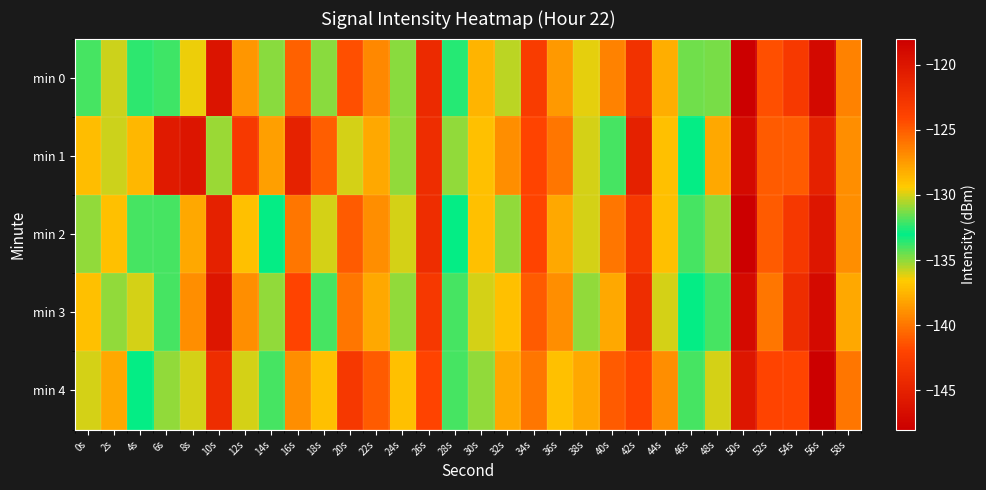

Reading left to right, list all the values displayed in this chart.

min 0: 0s=-134.0	2s=-130.2	4s=-133.7	6s=-133.8	8s=-129.7	10s=-119.8	12s=-138.7	14s=-134.9	16s=-125.2	18s=-131.0	20s=-124.5	22s=-126.8	24s=-134.9	26s=-121.8	28s=-132.5	30s=-128.5	32s=-130.4	34s=-123.4	36s=-127.5	38s=-129.8	40s=-139.5	42s=-122.5	44s=-128.3	46s=-131.4	48s=-131.3	50s=-118.0	52s=-124.5	54s=-142.9	56s=-147.1	58s=-126.5
min 1: 0s=-128.8	2s=-130.1	4s=-128.6	6s=-120.4	8s=-146.0	10s=-130.9	12s=-123.0	14s=-127.7	16s=-121.1	18s=-125.1	20s=-130.0	22s=-128.0	24s=-135.0	26s=-122.0	28s=-131.0	30s=-129.0	32s=-127.0	34s=-124.0	36s=-126.0	38s=-130.0	40s=-132.0	42s=-121.0	44s=-129.0	46s=-133.0	48s=-128.0	50s=-119.0	52s=-125.0	54s=-141.0	56s=-145.0	58s=-127.0
min 2: 0s=-131.0	2s=-129.0	4s=-132.0	6s=-134.0	8s=-128.0	10s=-121.0	12s=-137.0	14s=-133.0	16s=-126.0	18s=-130.0	20s=-125.0	22s=-127.0	24s=-136.0	26s=-122.0	28s=-133.0	30s=-129.0	32s=-131.0	34s=-124.0	36s=-128.0	38s=-130.0	40s=-140.0	42s=-123.0	44s=-129.0	46s=-132.0	48s=-131.0	50s=-118.0	52s=-125.0	54s=-143.0	56s=-146.0	58s=-127.0
min 3: 0s=-129.0	2s=-131.0	4s=-130.0	6s=-132.0	8s=-127.0	10s=-120.0	12s=-139.0	14s=-135.0	16s=-124.0	18s=-132.0	20s=-126.0	22s=-128.0	24s=-135.0	26s=-123.0	28s=-134.0	30s=-130.0	32s=-129.0	34s=-125.0	36s=-127.0	38s=-131.0	40s=-138.0	42s=-122.0	44s=-130.0	46s=-133.0	48s=-132.0	50s=-119.0	52s=-126.0	54s=-144.0	56s=-147.0	58s=-128.0
min 4: 0s=-130.0	2s=-128.0	4s=-133.0	6s=-131.0	8s=-130.0	10s=-122.0	12s=-136.0	14s=-134.0	16s=-127.0	18s=-129.0	20s=-123.0	22s=-125.0	24s=-137.0	26s=-124.0	28s=-132.0	30s=-131.0	32s=-128.0	34s=-126.0	36s=-129.0	38s=-128.0	40s=-141.0	42s=-124.0	44s=-127.0	46s=-134.0	48s=-130.0	50s=-120.0	52s=-124.0	54s=-142.0	56s=-148.0	58s=-126.0